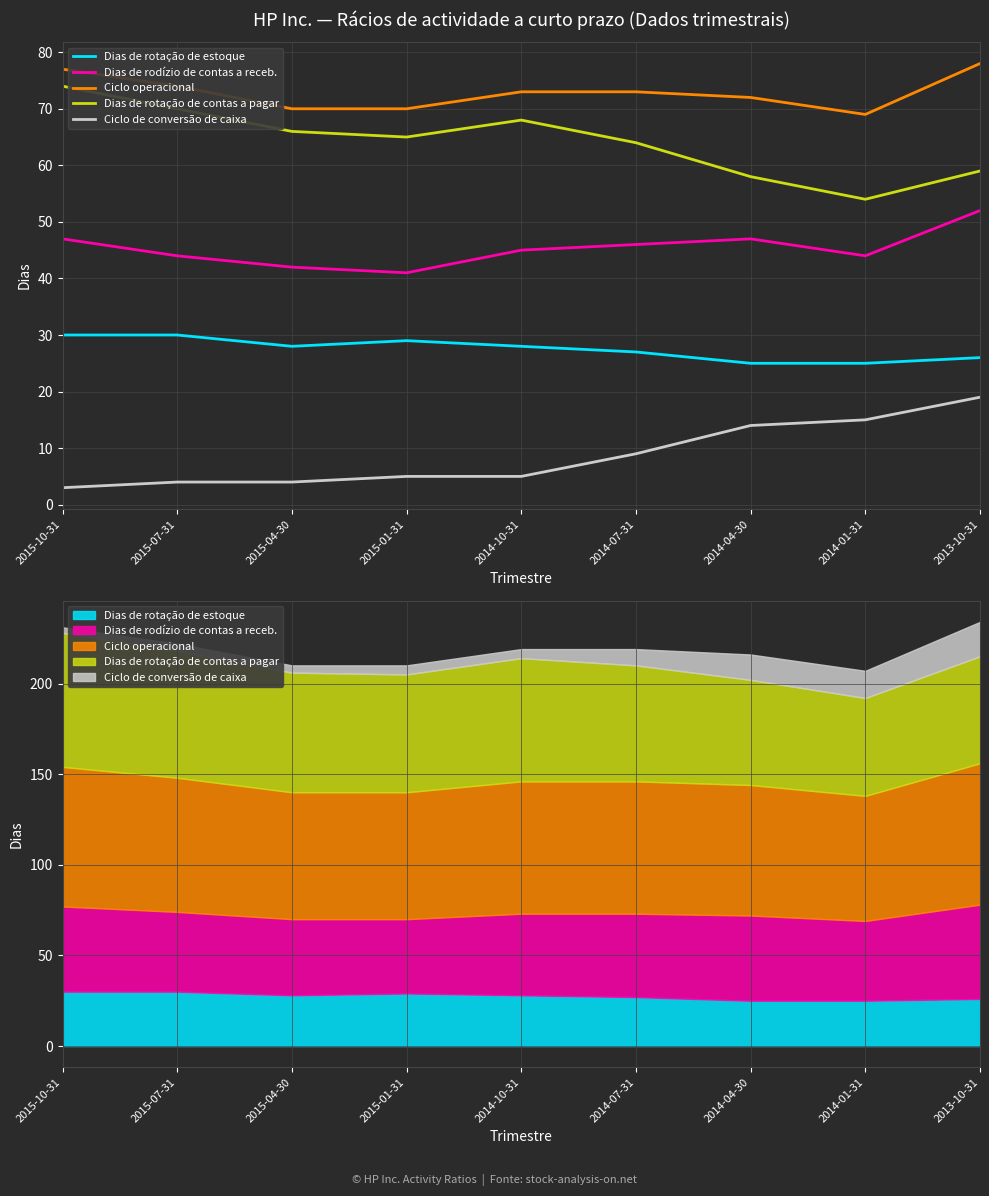

True or false: Dias de rotação de estoque and Ciclo operacional cross at least once.

False